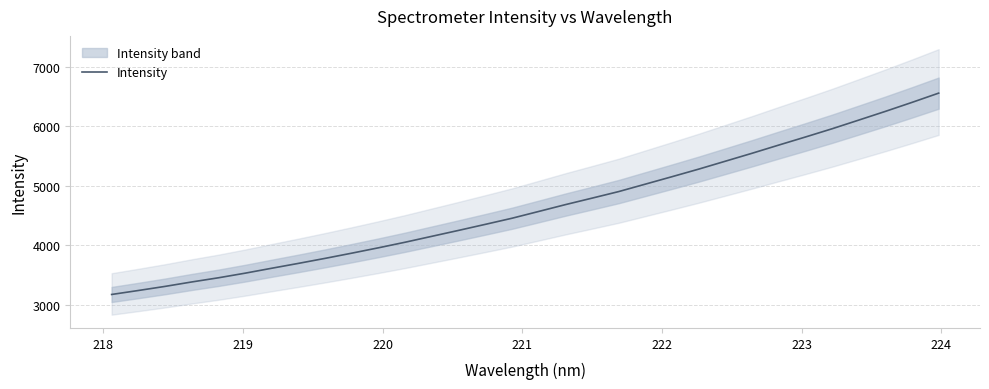

What is the minimum value for Intensity?

3169.8